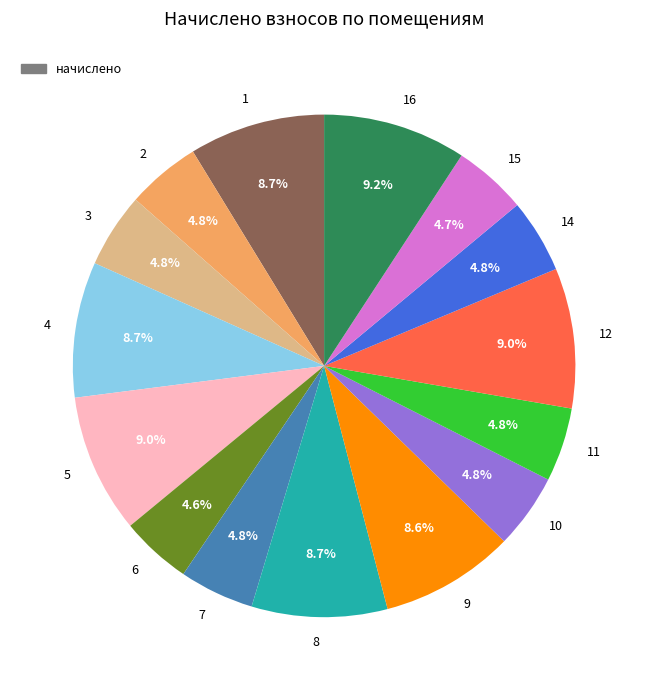

Does 16 account for over 50% of the chart?

No